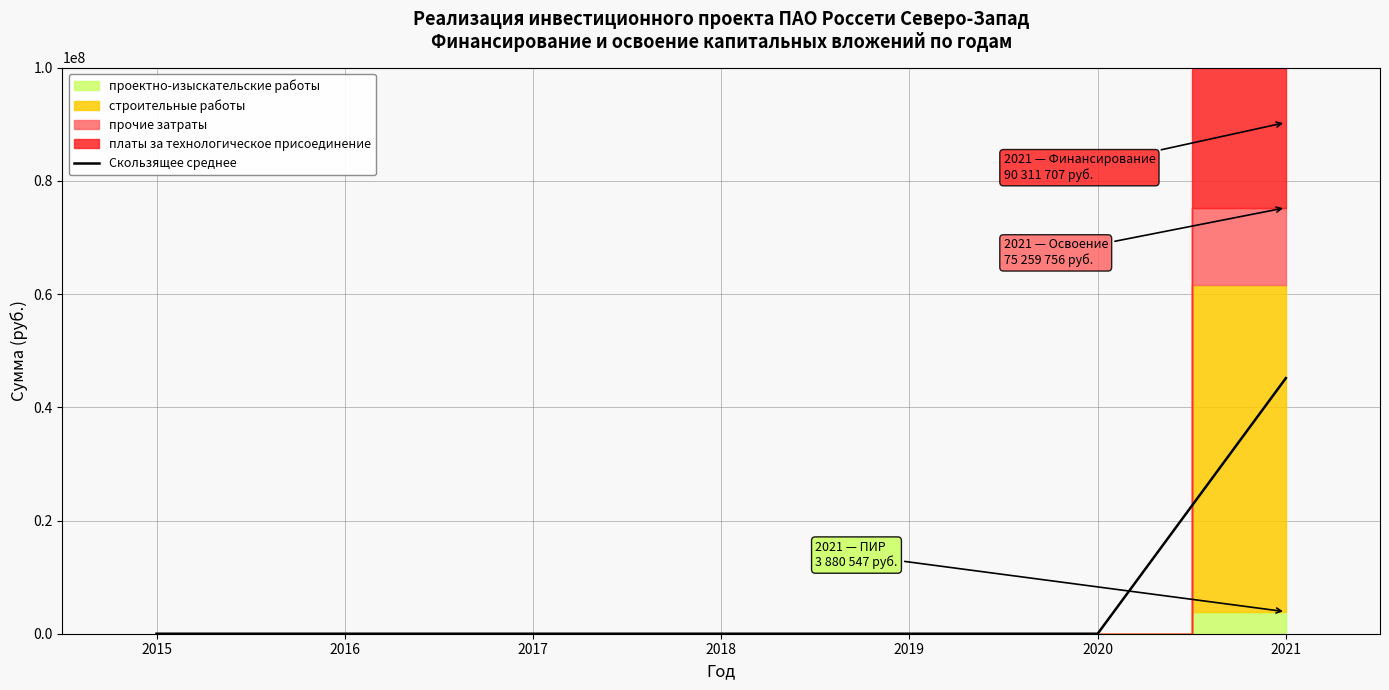

The chart shows a value of 20333901.9 at 2016. True or false?

False